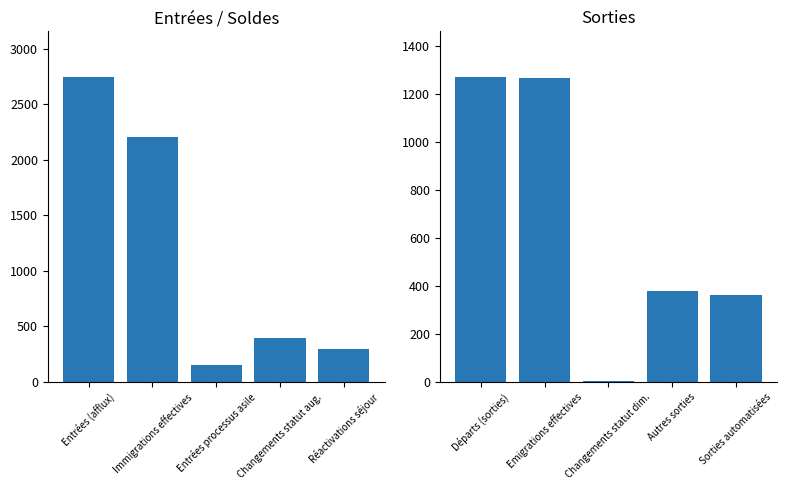

Which has a higher value, Entrées (afflux) or Entrées processus asile?

Entrées (afflux)